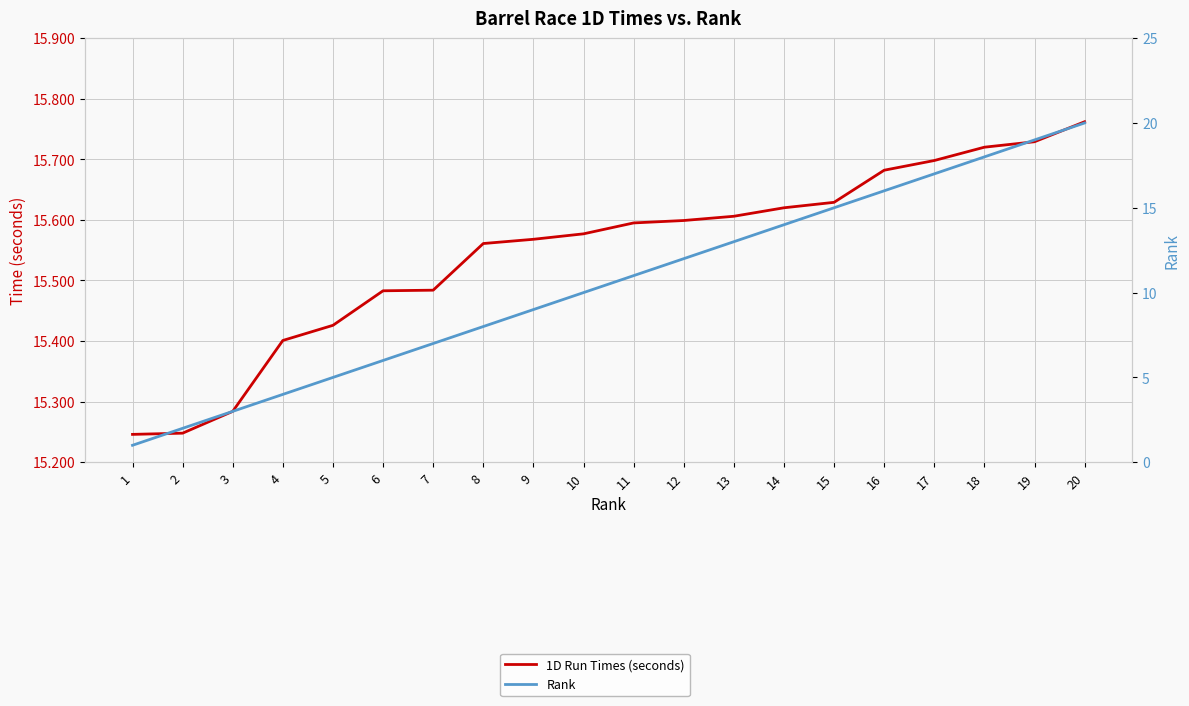

Where is 1D Run Times (seconds) nearest to the value 15?

1